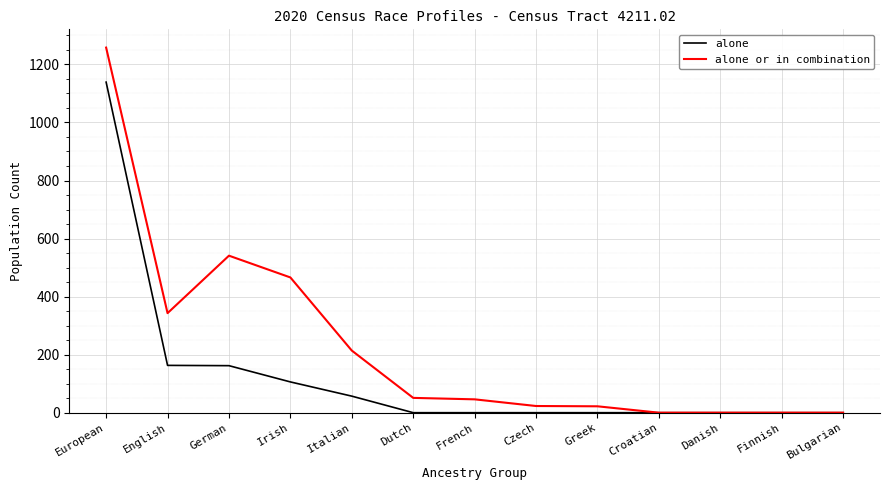

At Irish, list the series in order from largest to smallest.

alone or in combination, alone